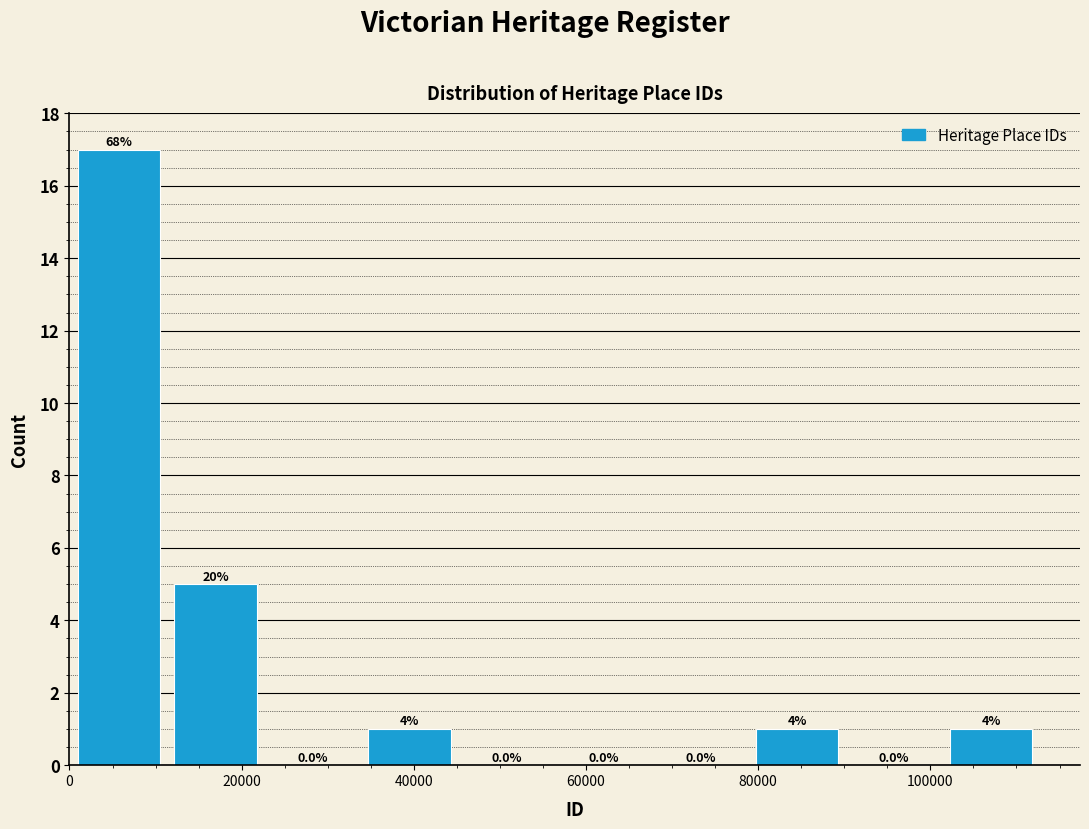

Which range on the x-axis has the tallest bar?

0 to 12000